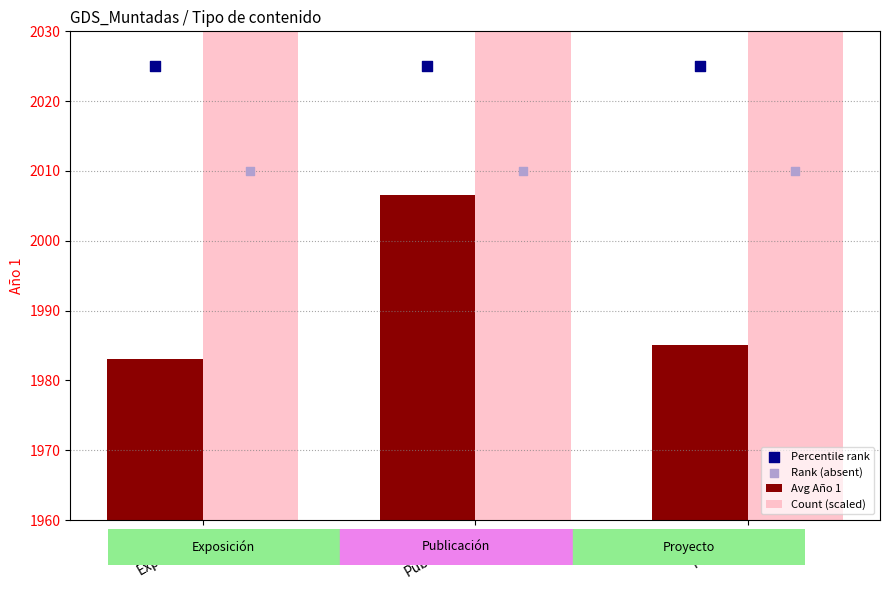

Which series has the largest Y range (max minus min)?

Count (scaled)